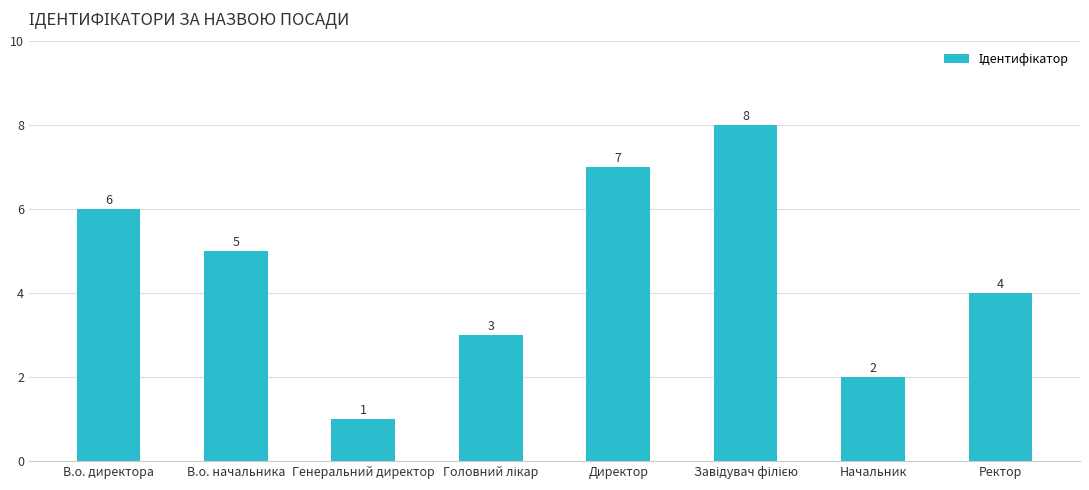

Reading right to left, transcribe all the data shown in this chart.

4	2	8	7	3	1	5	6